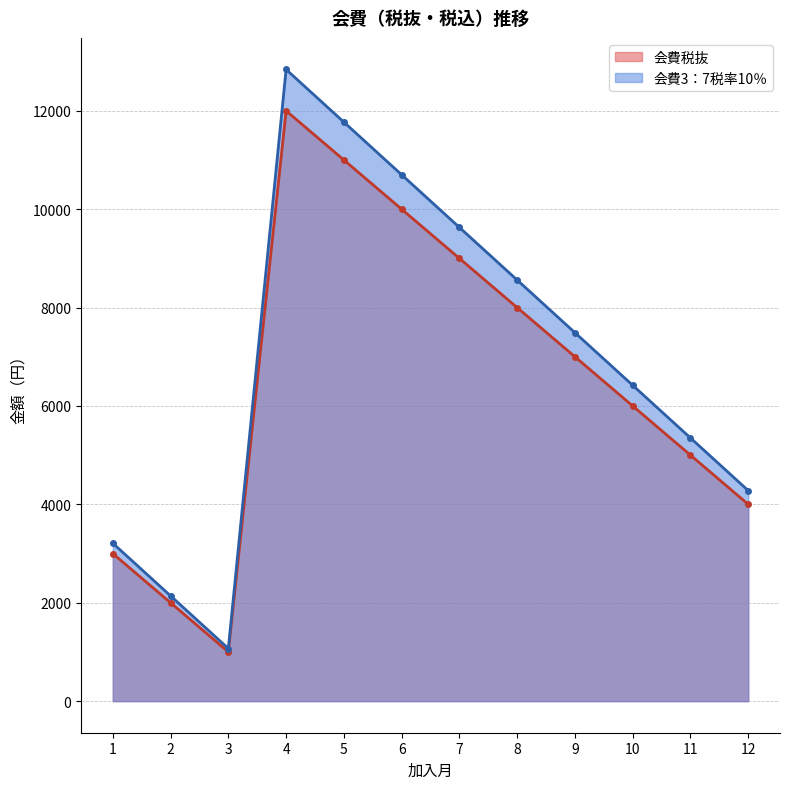

In 会費税抜, how many points are higher than both neighbors (excluding endpoints)?

1